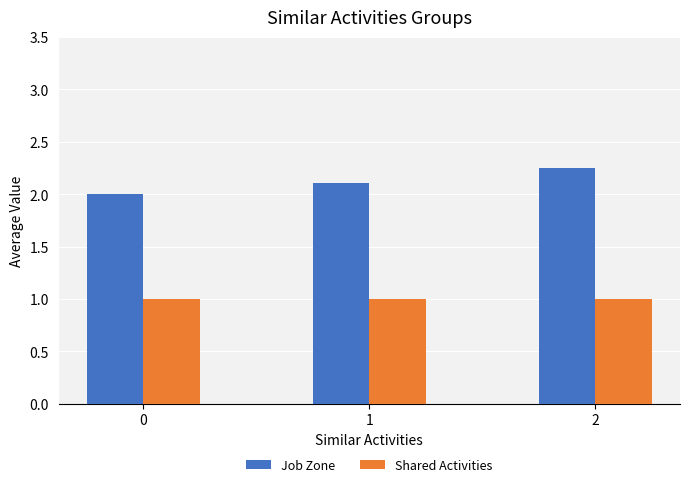

Count the number of data series in this chart.

2